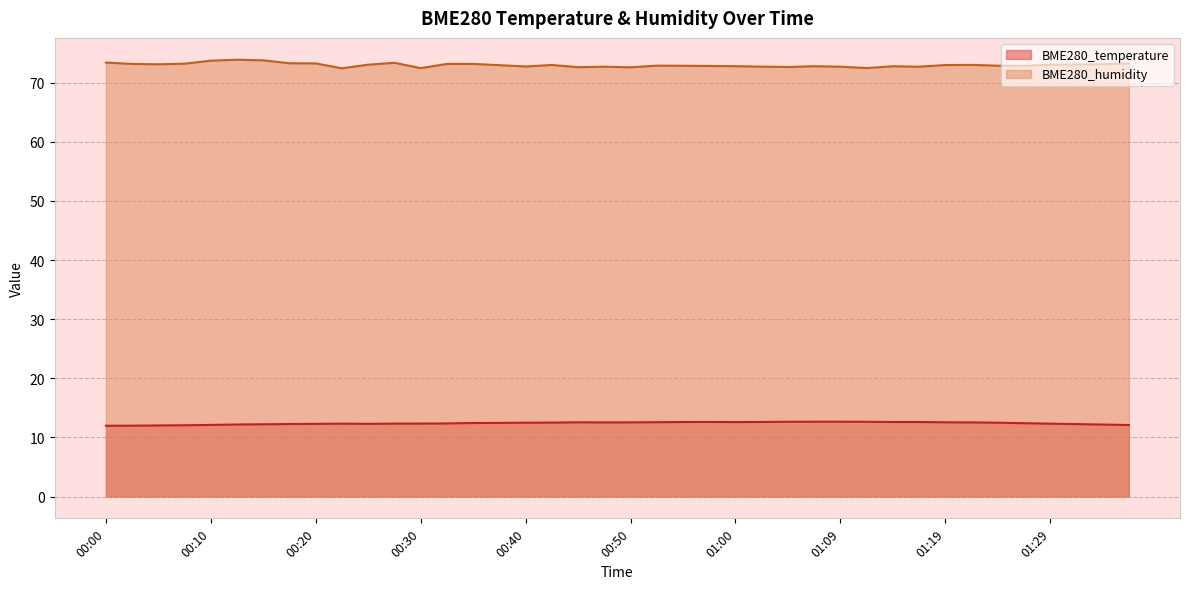

What is the value of the BME280_temperature point at the 39th from the left?

12.2